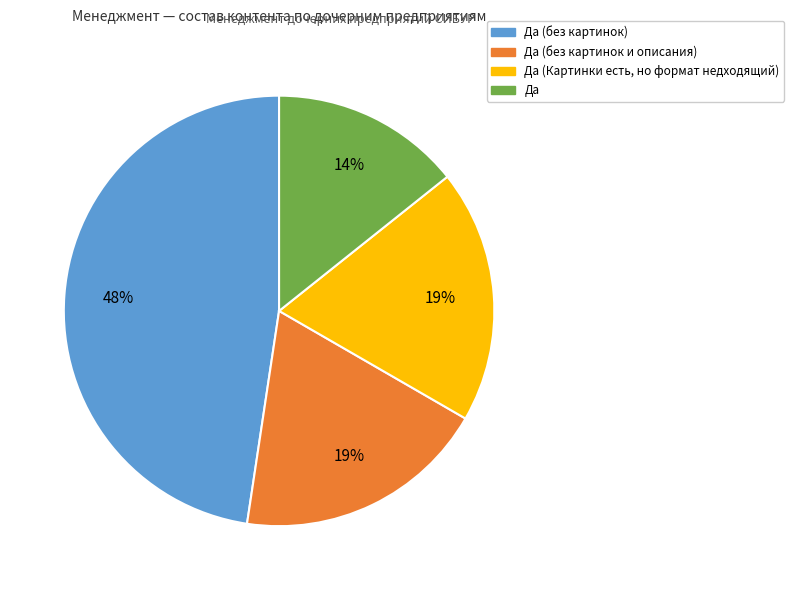

How many slices are in this pie chart?

4